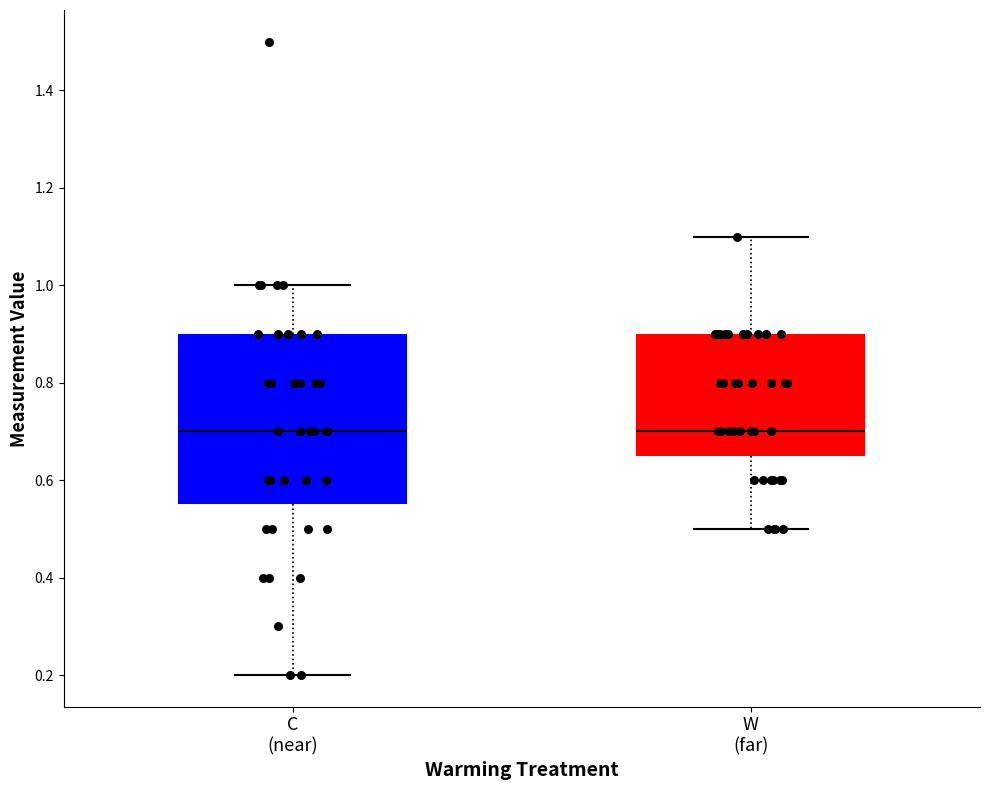

Reading left to right, transcribe this box plot: for each box, give where its median line is, the range the box spans, and where its two whiskers end, as read against the y-axis. The values are not printed on the chart, so give them approximately, as read against the axis.

C (near): median 0.70, box 0.56 to 0.90, whiskers 0.20 to 1.00
W (far): median 0.70, box 0.66 to 0.90, whiskers 0.50 to 1.10